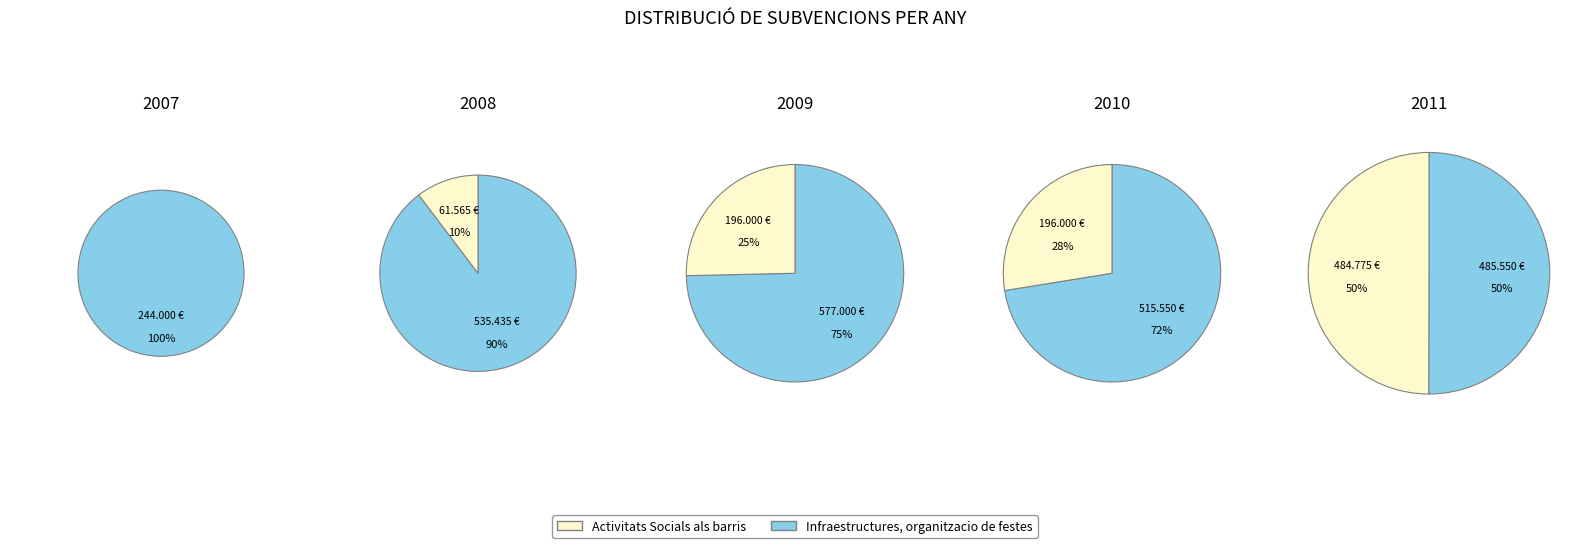

To the nearest percent, what is the difference between the 4 and 0 slice percentages?

48%